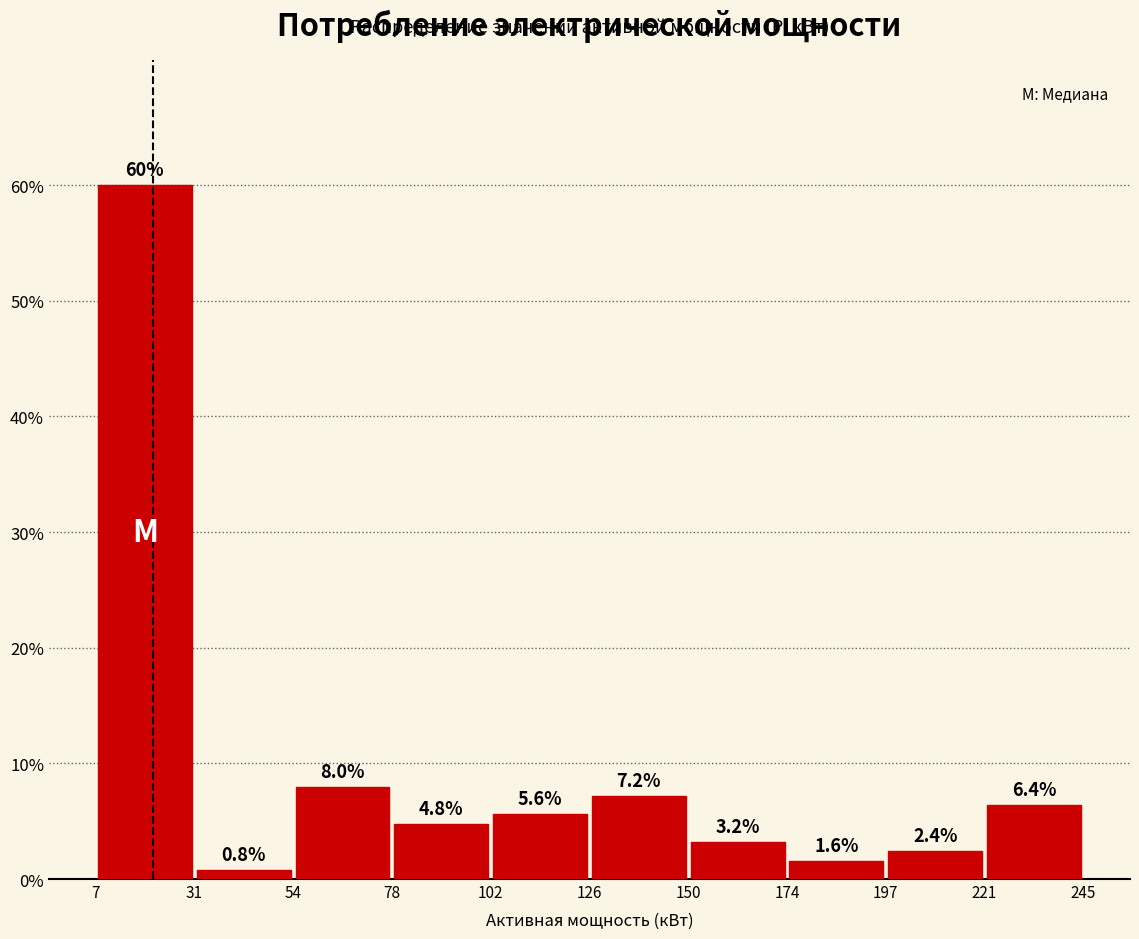

Reading left to right, transcribe this chart: for each bar, give the range it covers on the x-axis and its height.

7 to 31: 60.0
31 to 54: 0.8
54 to 78: 8.0
78 to 102: 4.8
102 to 126: 5.6
126 to 150: 7.2
150 to 174: 3.2
174 to 197: 1.6
197 to 221: 2.4
221 to 245: 6.4